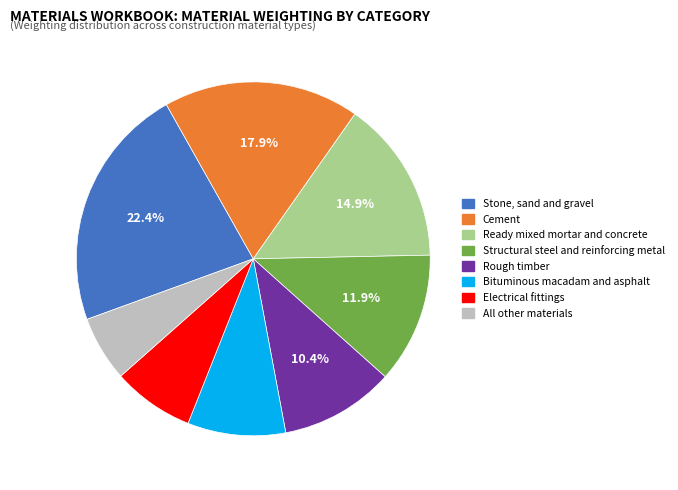

Combined, do Bituminous macadam and asphalt and Stone, sand and gravel account for over 50%?

No